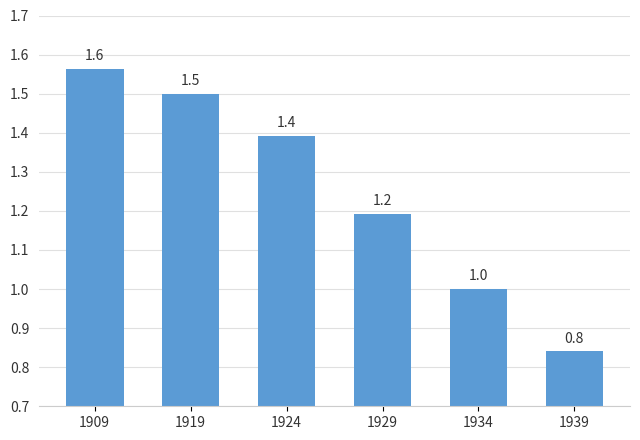

What is the smallest value displayed?

0.8